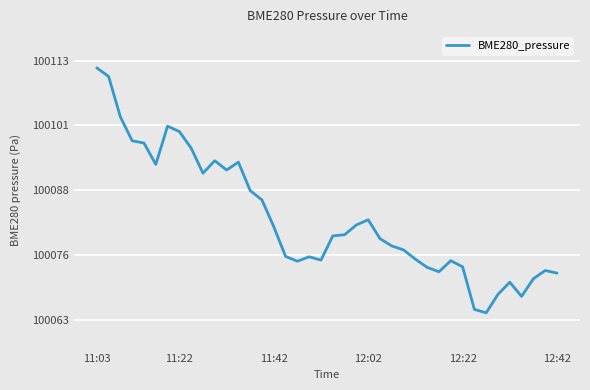

True or false: the data has more than 1 interior local peaks.

True